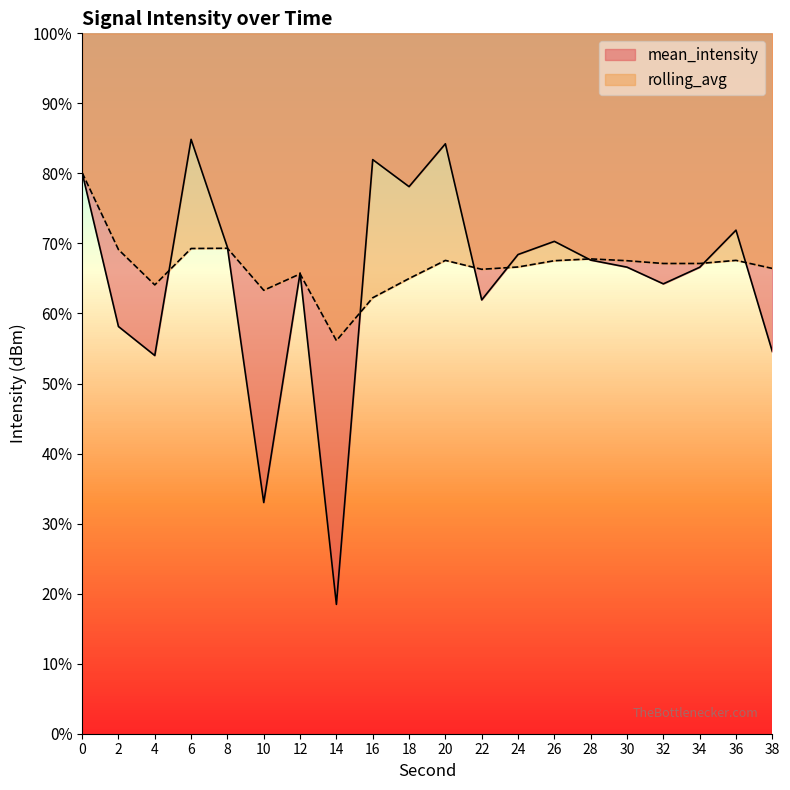

At how many categories does at least one series exceed -123?

20